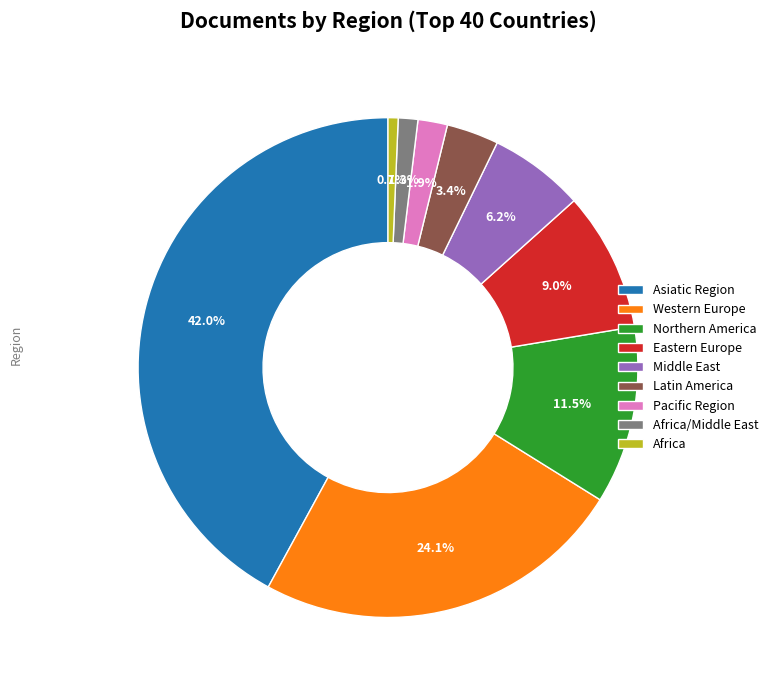

To the nearest percent, what percentage of the pie is Western Europe?

24%